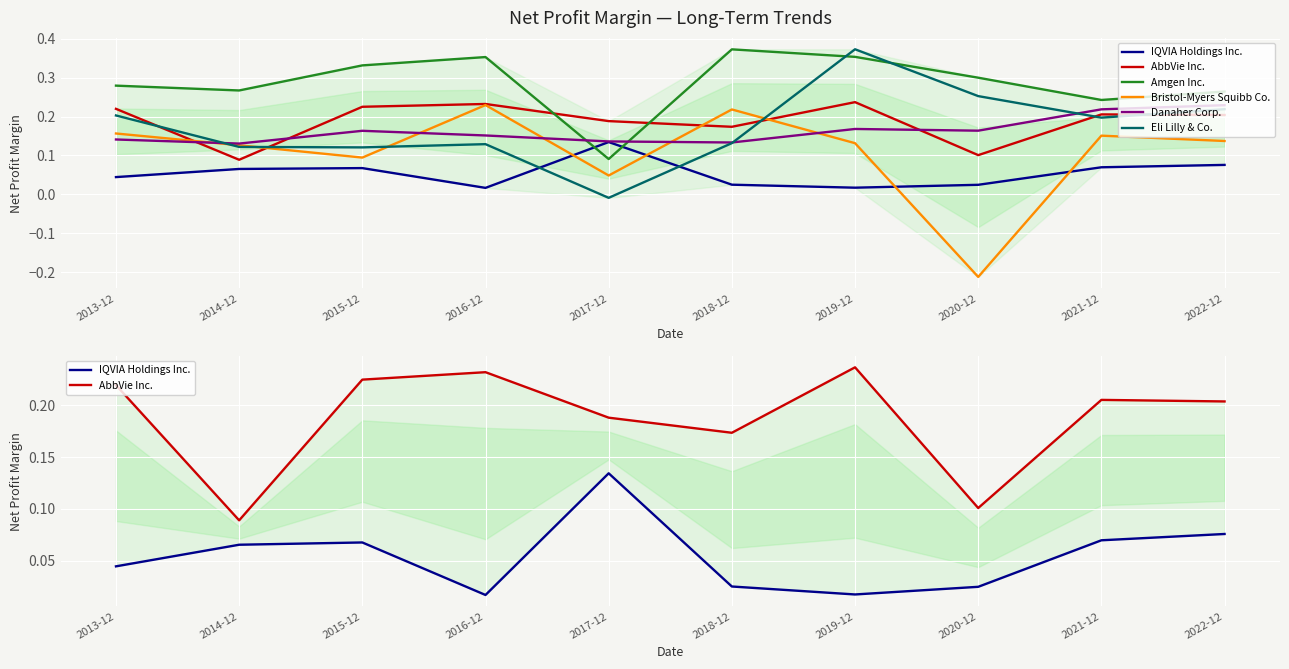

What is the label of the 9th point from the right?

2014-12